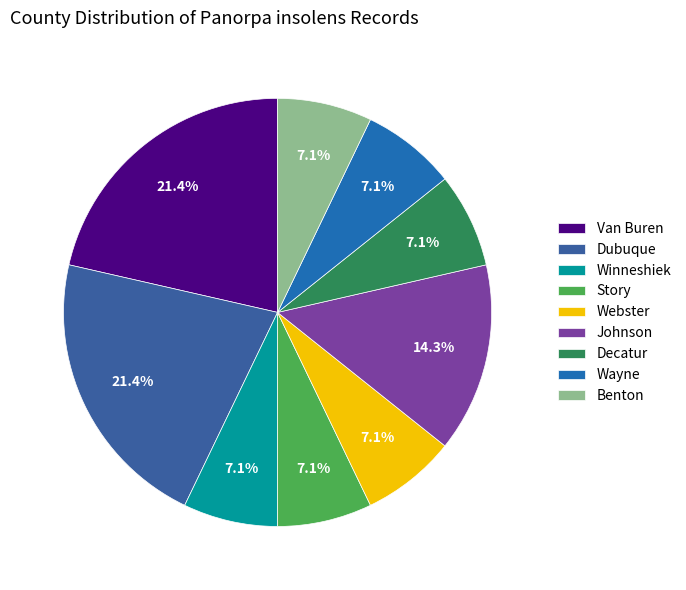

What is the smallest slice in the pie chart?

Winneshiek